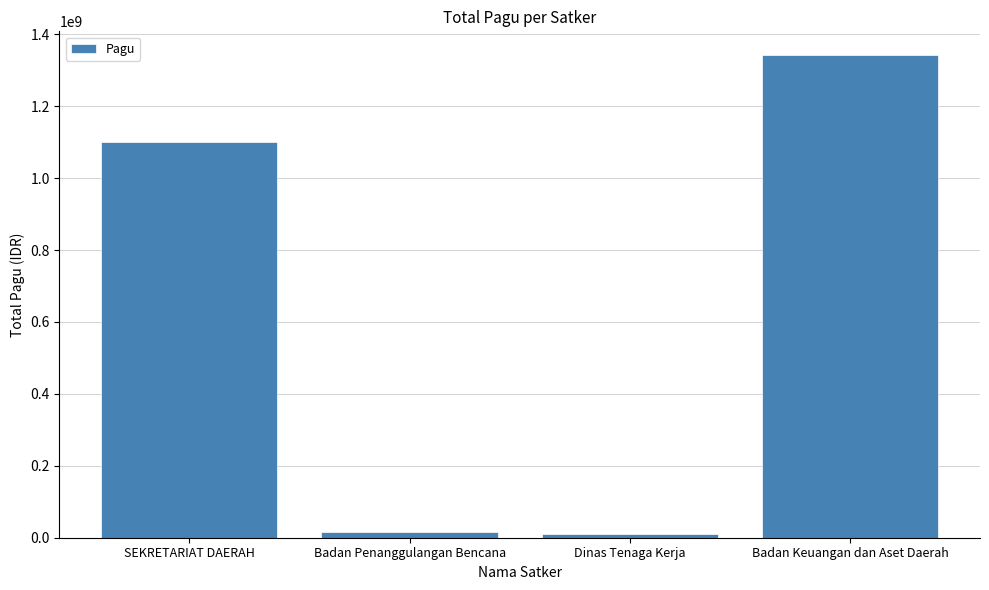

The value at SEKRETARIAT DAERAH is 1855153986. True or false?

False